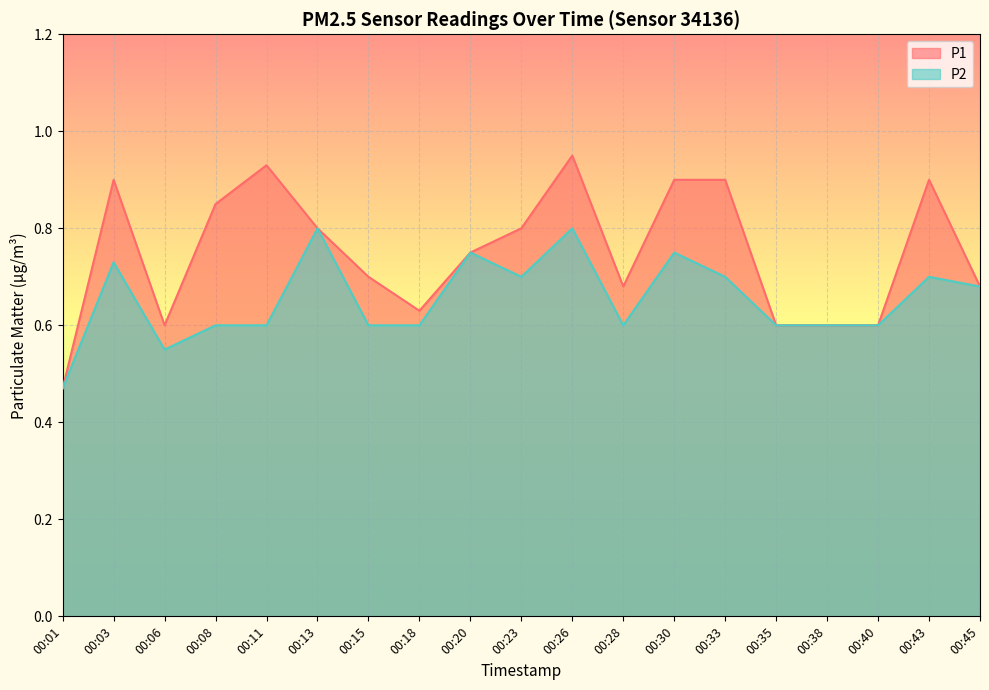

How many P2 values are between 0 and 1?

19